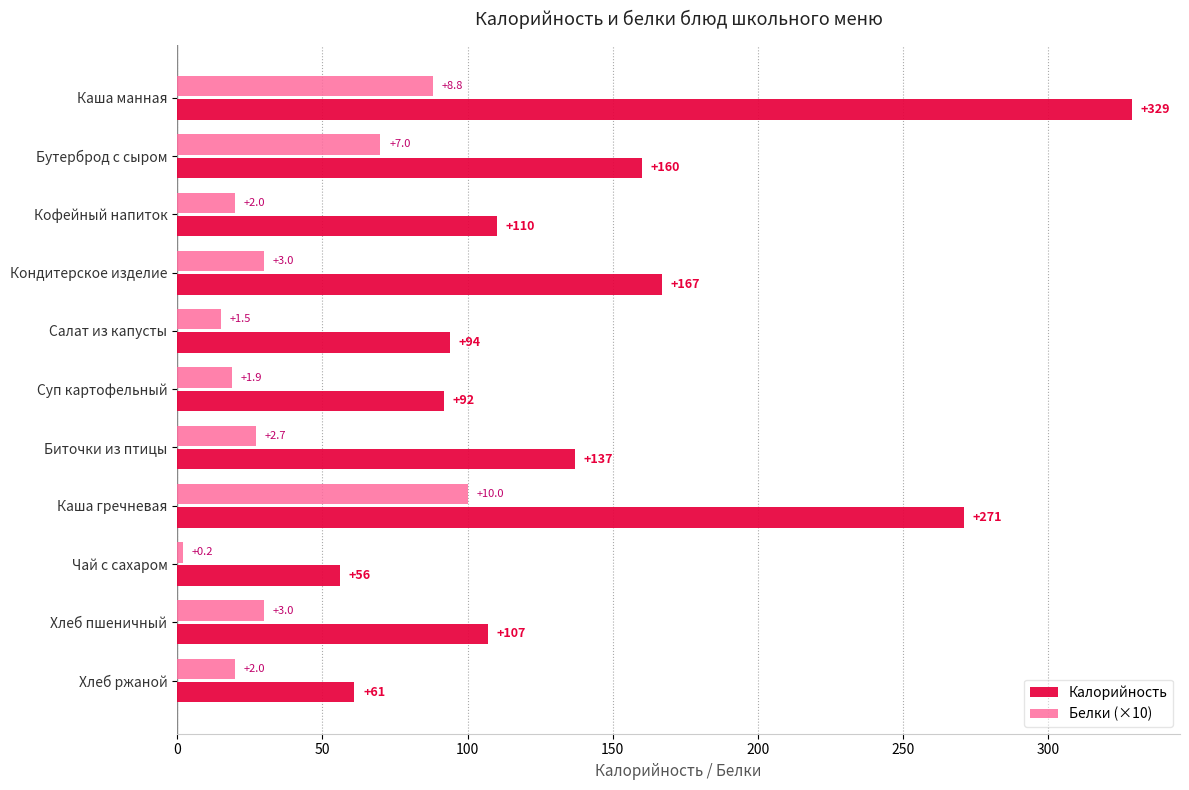

Is the value of Белки (×10) at Кондитерское изделие greater than the value of Калорийность at Салат из капусты?

No